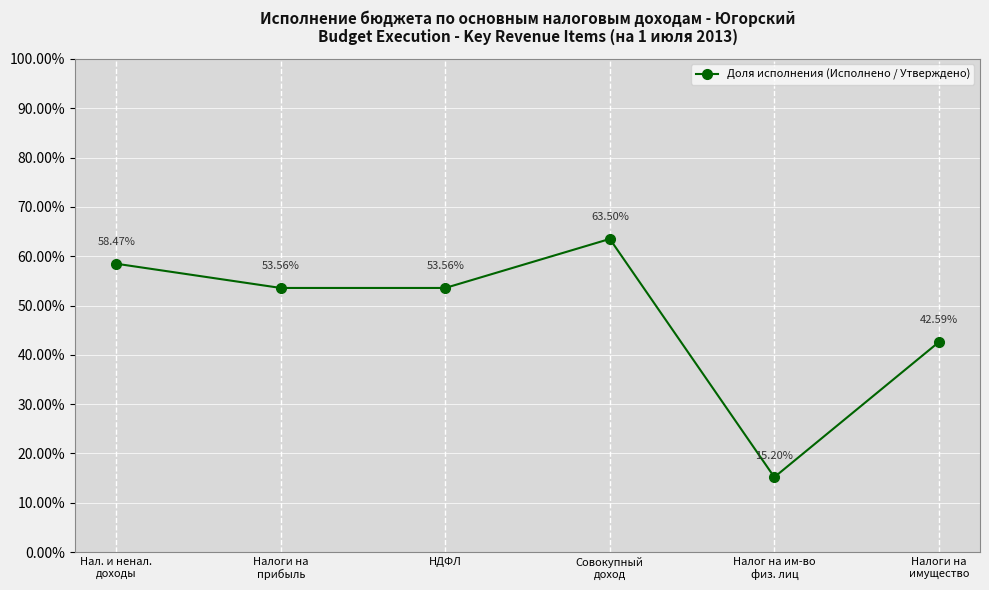

Does the chart have visible grid lines?

Yes